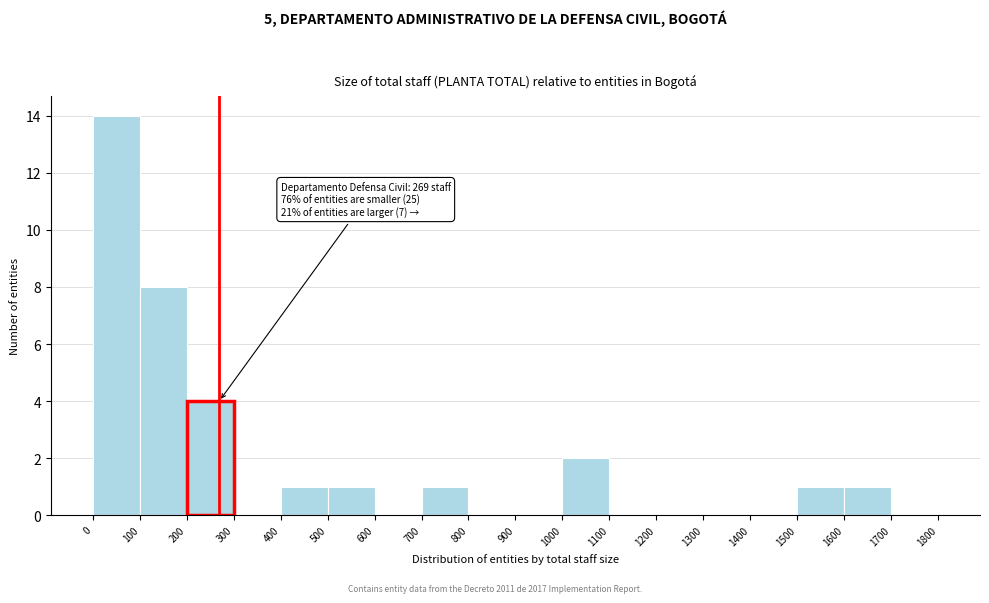

Over which range of the x-axis is the bar tallest?

0 to 100